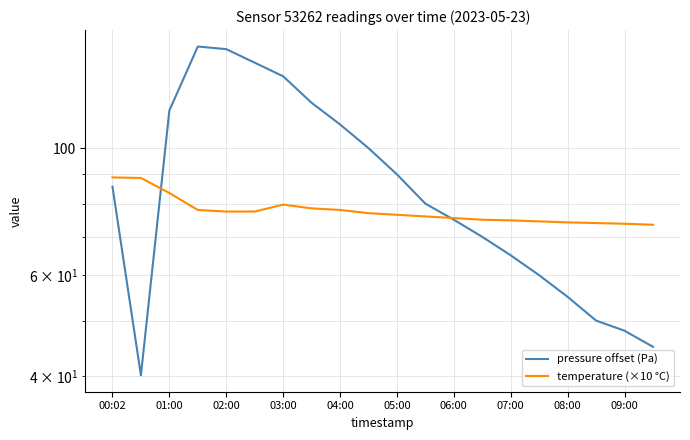

The temperature (×10 °C) series shows 74.0 at 17. True or false?

True